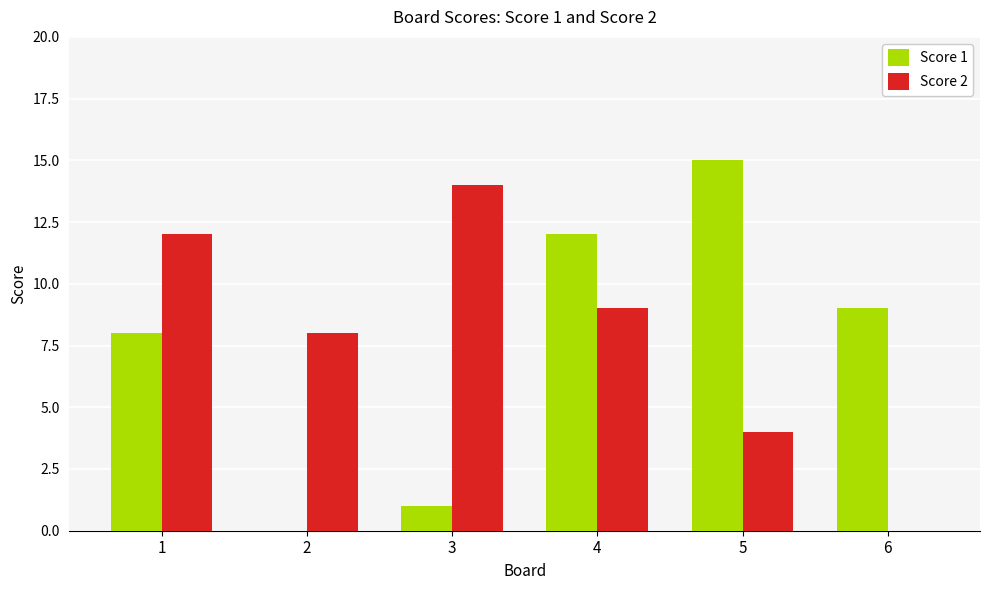

What is the highest value of the Score 2 series?

14